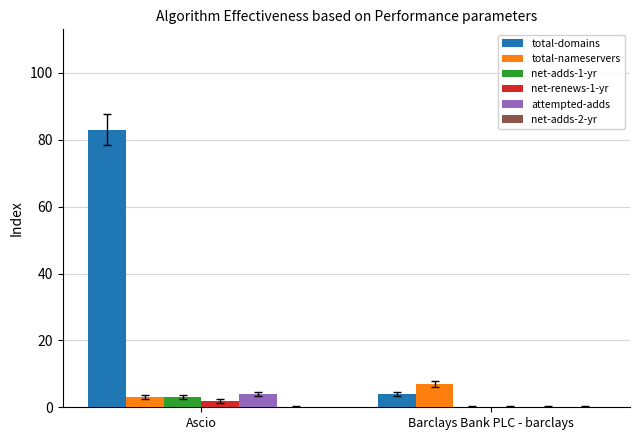

What is the average value of the net-renews-1-yr series?

1